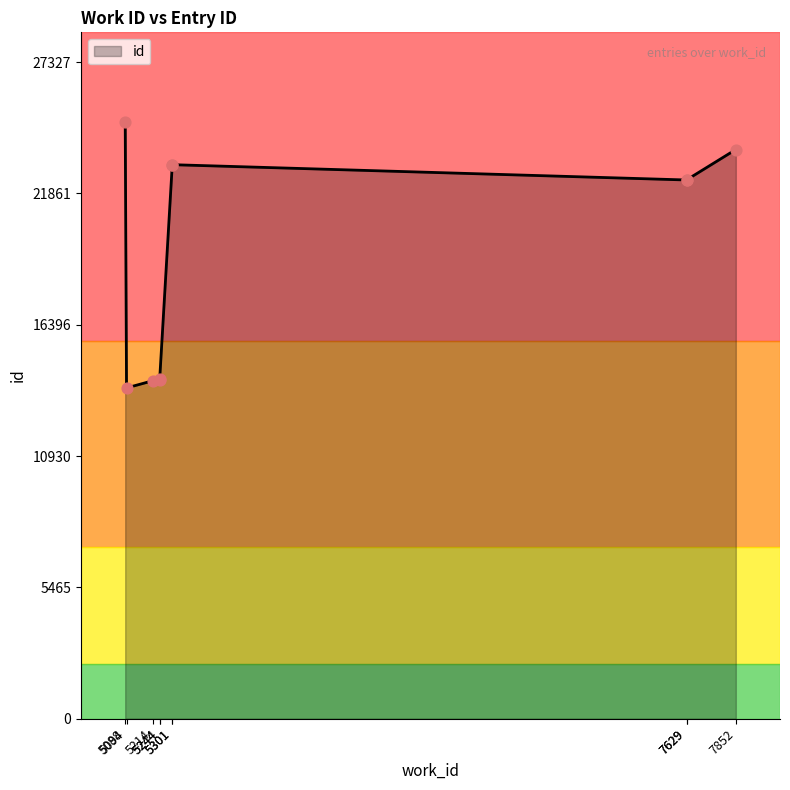

What is the change in value from 5094 to 5244?

+357